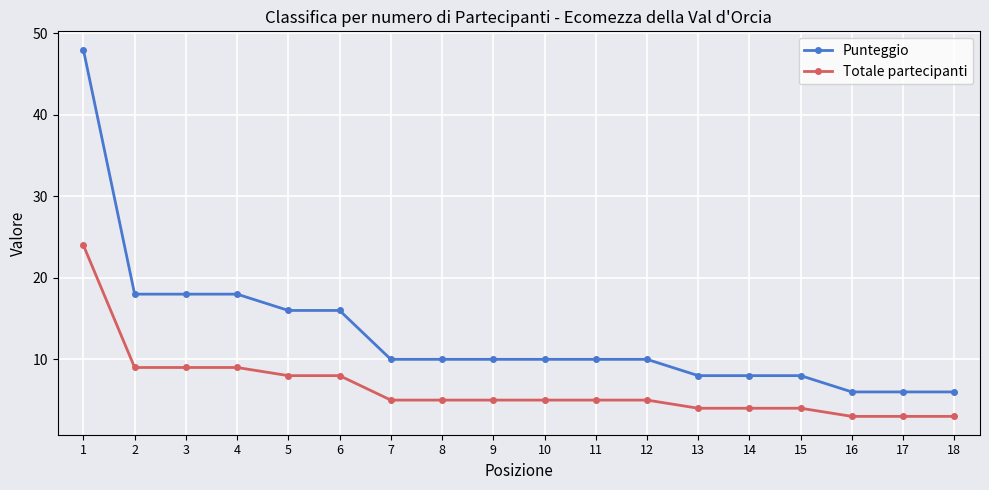

The value of Punteggio at 7 is 10. True or false?

True